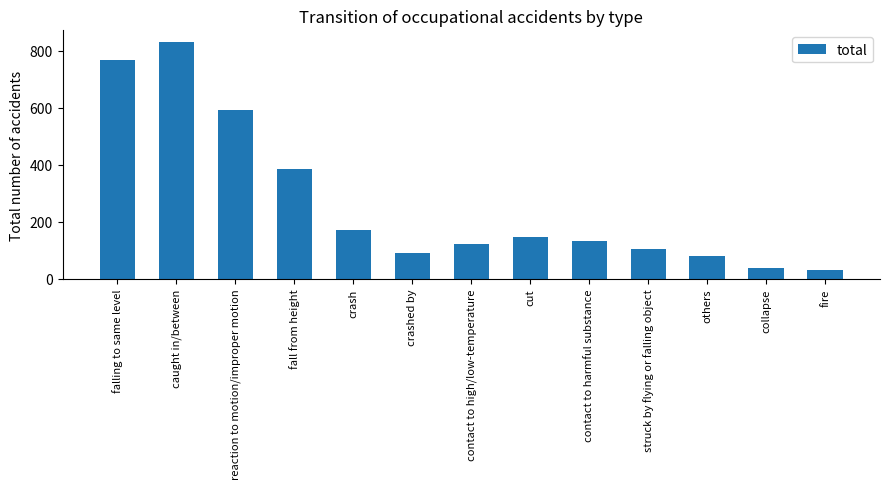

The chart shows a value of 132 at contact to harmful substance. True or false?

True